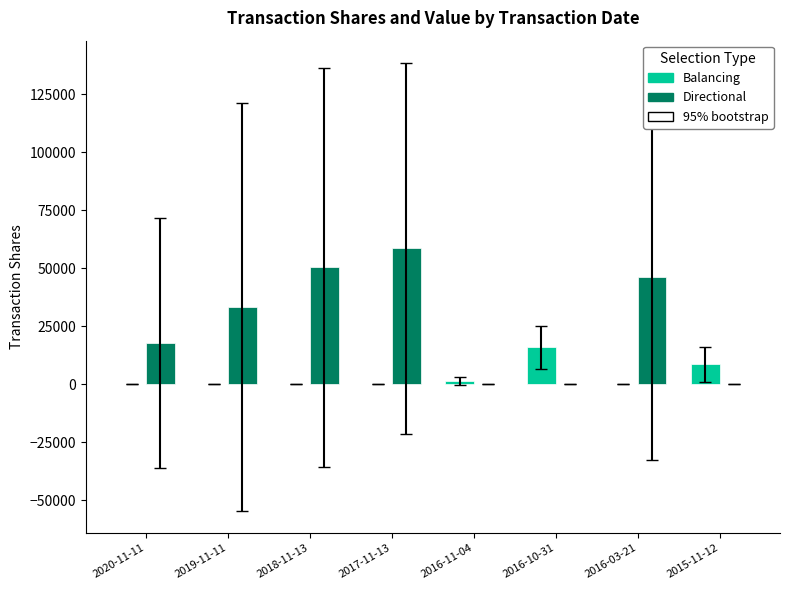

How many values in the Balancing series exceed 0?

3